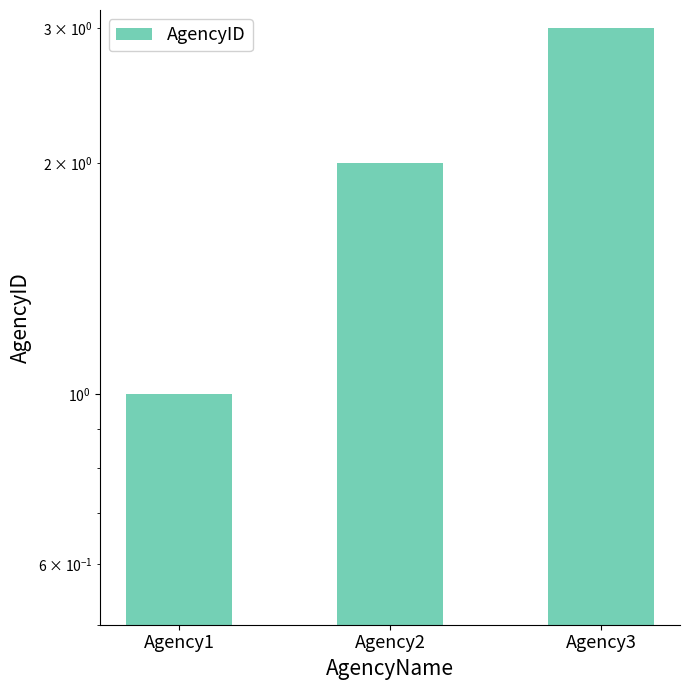

Which label corresponds to the largest value in the chart?

Agency3